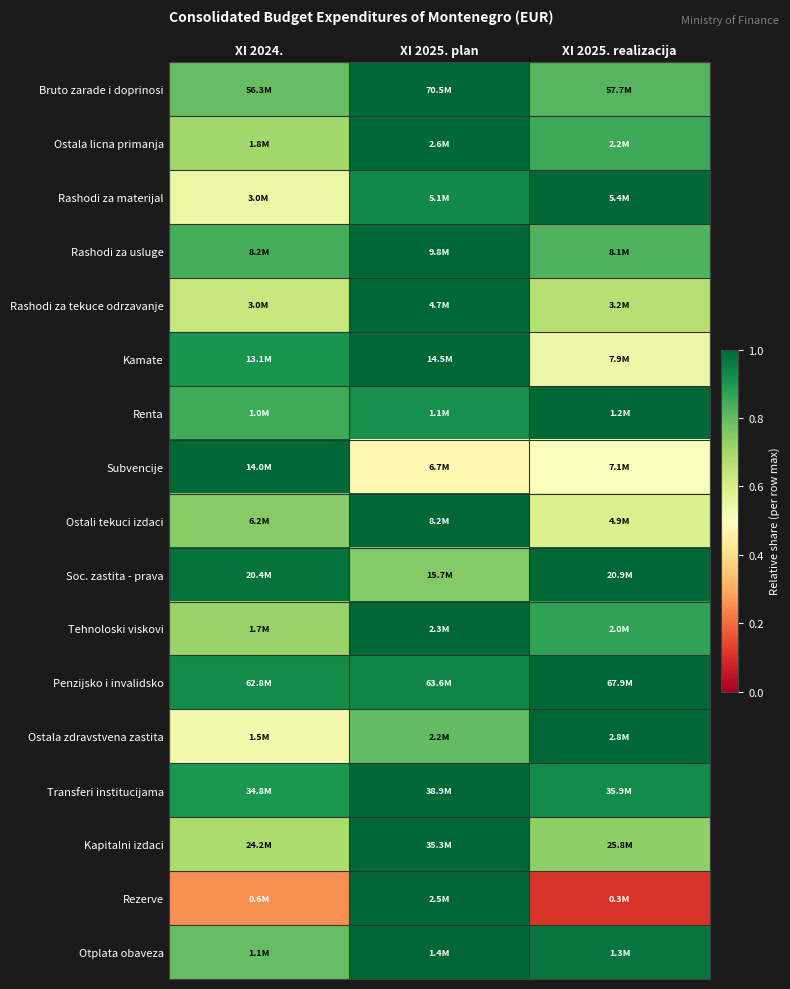

Which series has the largest total across all categories?

Penzijsko i invalidsko